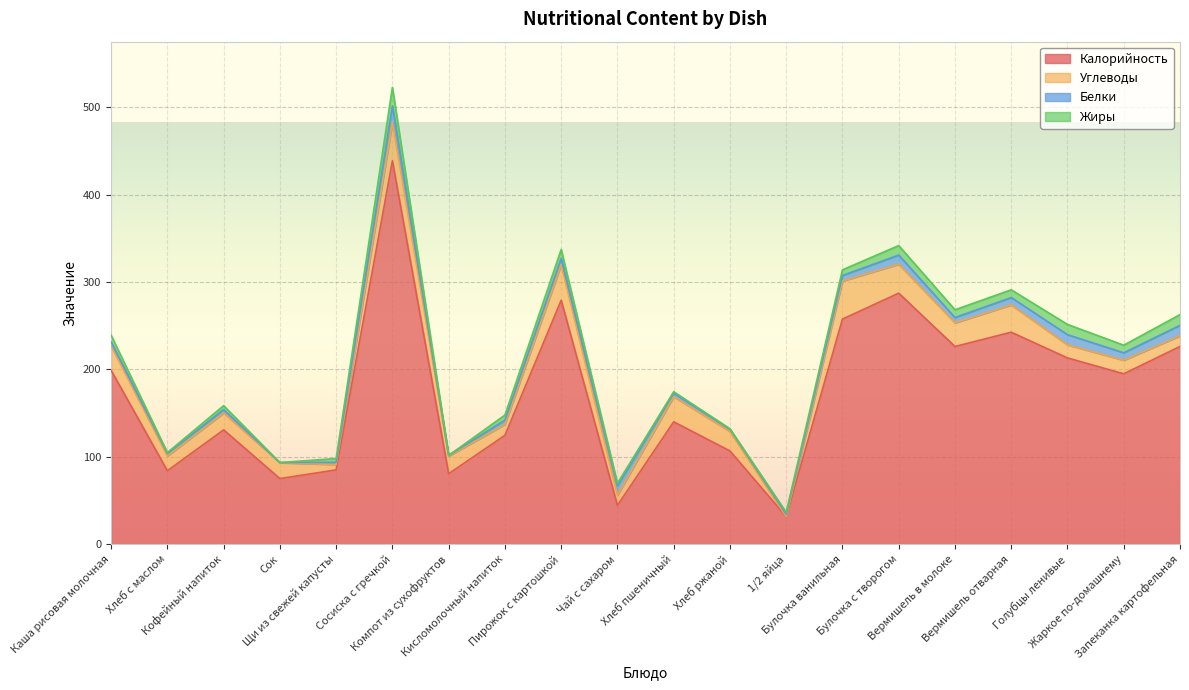

How many lines are shown in the chart?

4